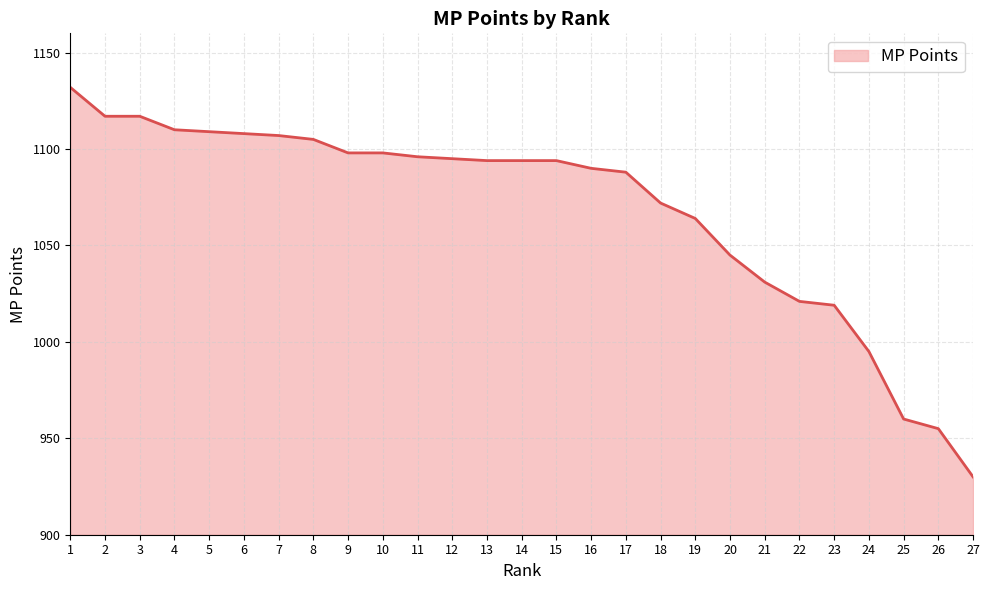

Which category has the lowest value across all series?

27